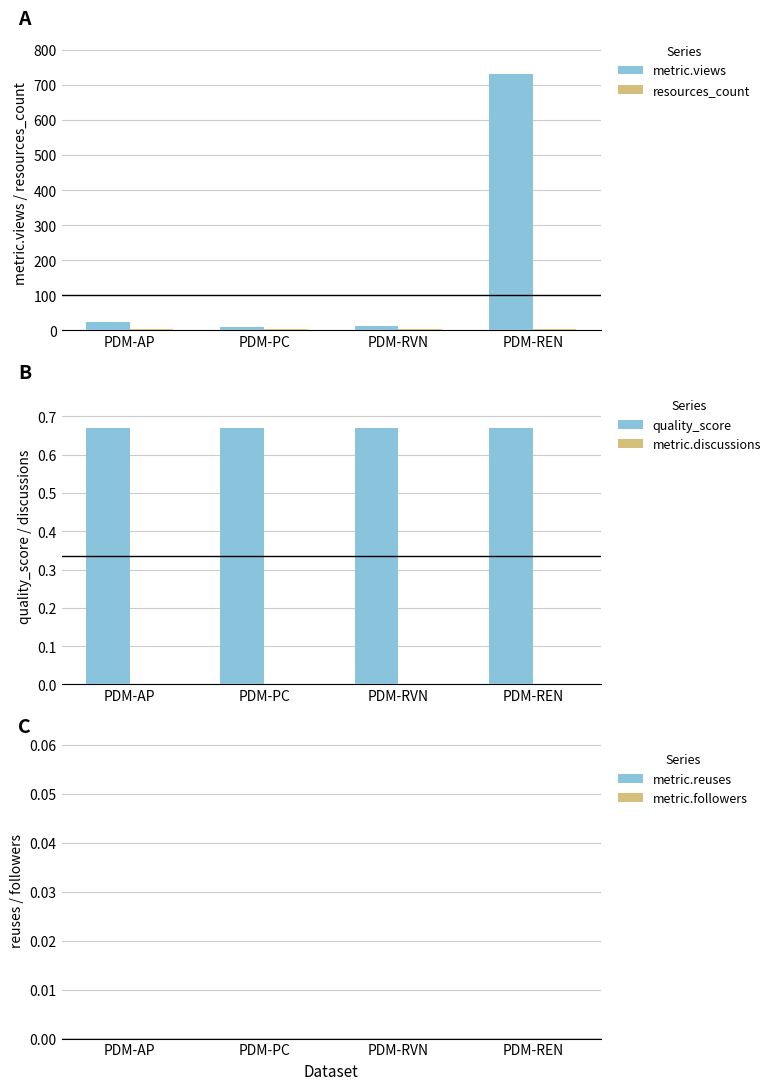

What are all the series names shown in the legend?

metric.views, resources_count, quality_score, metric.discussions, metric.reuses, metric.followers